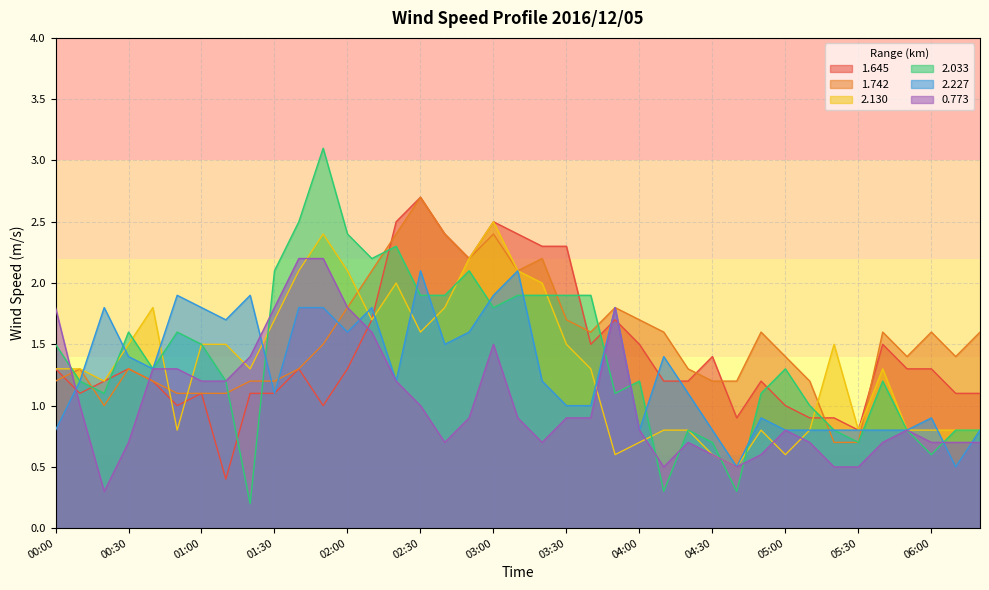

True or false: 0.773 has a value of 0.9 at 03:40.

True